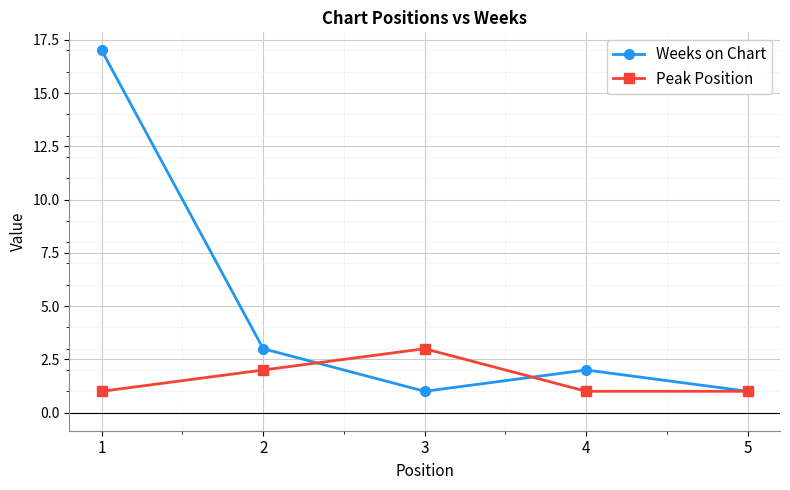

What are all the series names shown in the legend?

Weeks on Chart, Peak Position